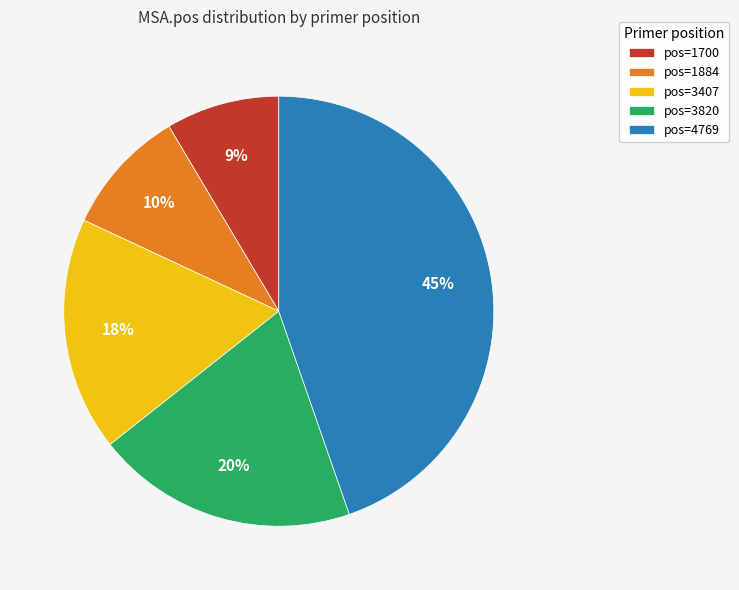

Does any single category account for the majority?

No